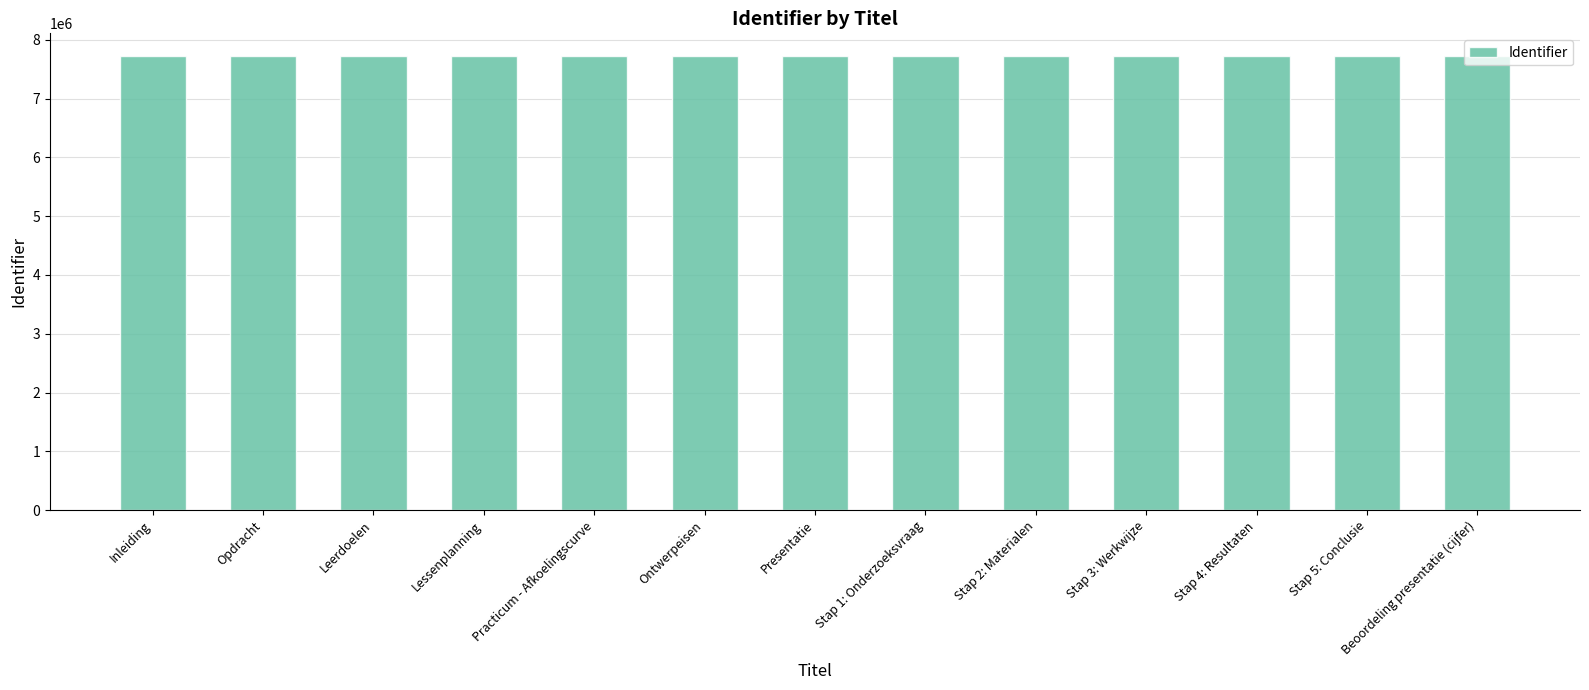

What is the approximate value at Practicum - Afkoelingscurve?

7723842